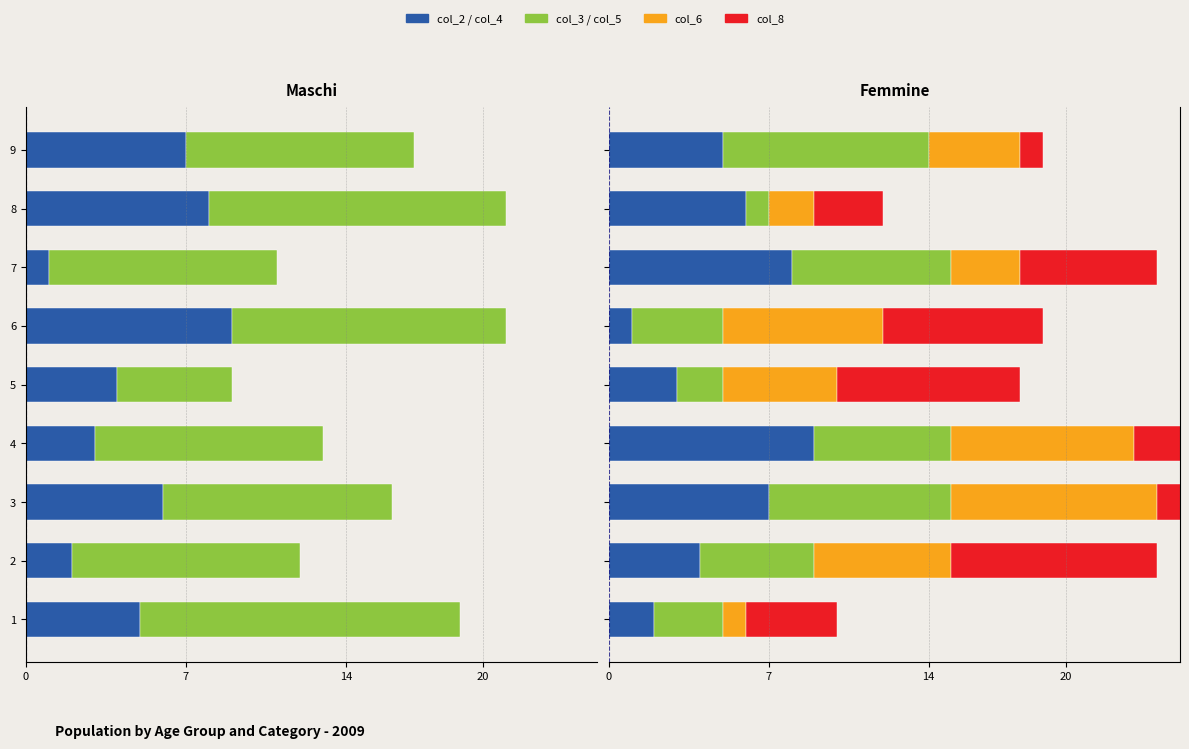

Count the number of categories in the chart.

9